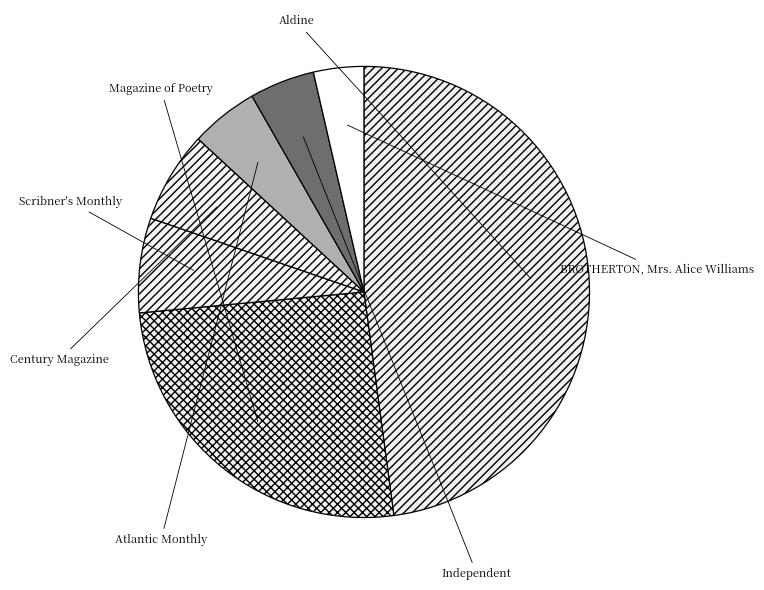

To the nearest percent, what percentage of the pie is Century Magazine?

7%